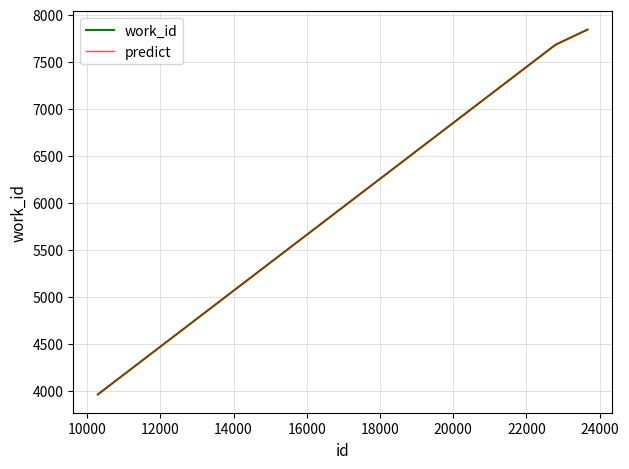

Does the chart have visible grid lines?

Yes